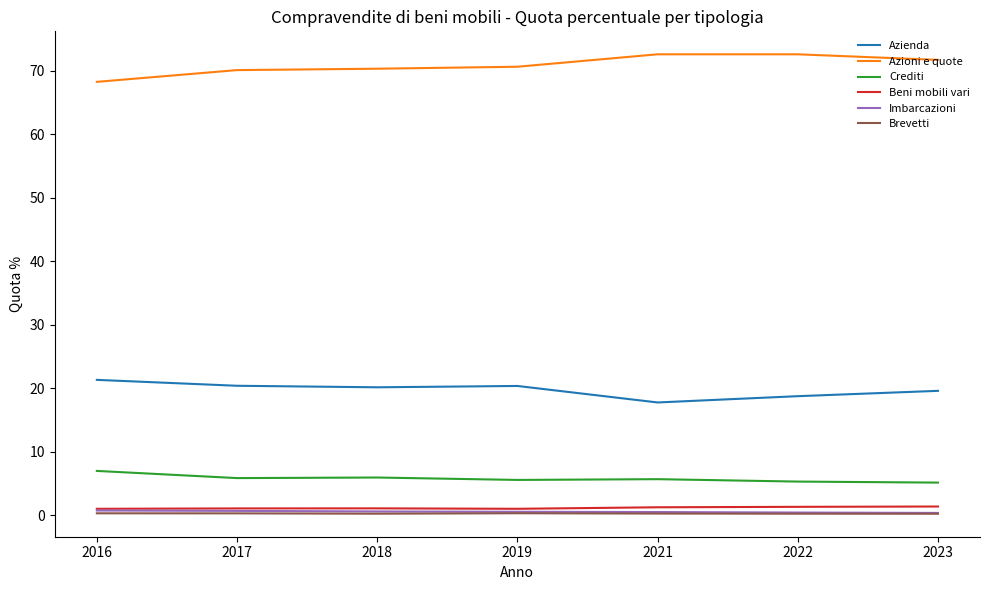

The value of Azienda at 2021 is 17.7. True or false?

True